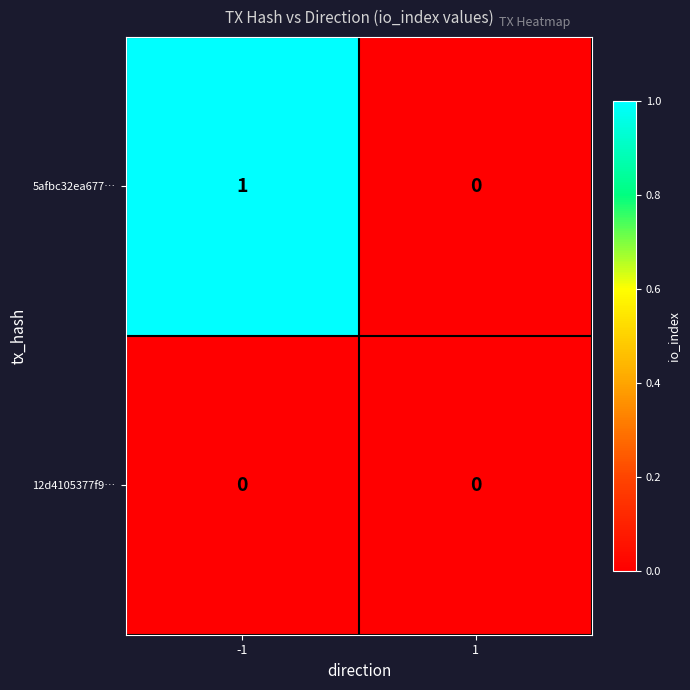

The 5afbc32ea677… series shows 0 at 1. True or false?

True